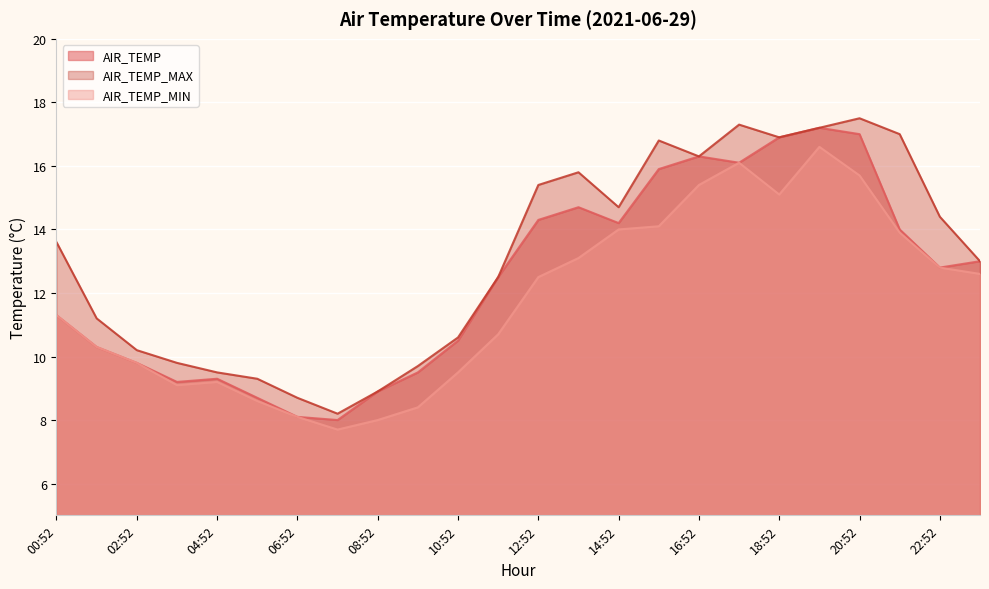

What is the highest value of the AIR_TEMP_MAX series?

17.5